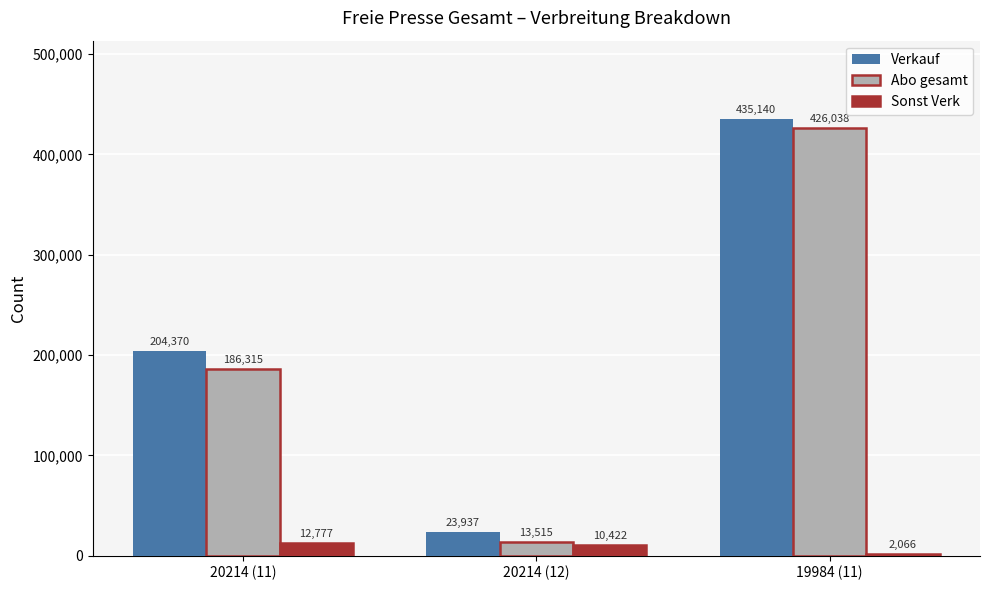

How many Abo gesamt values are between 13515 and 426038?

3